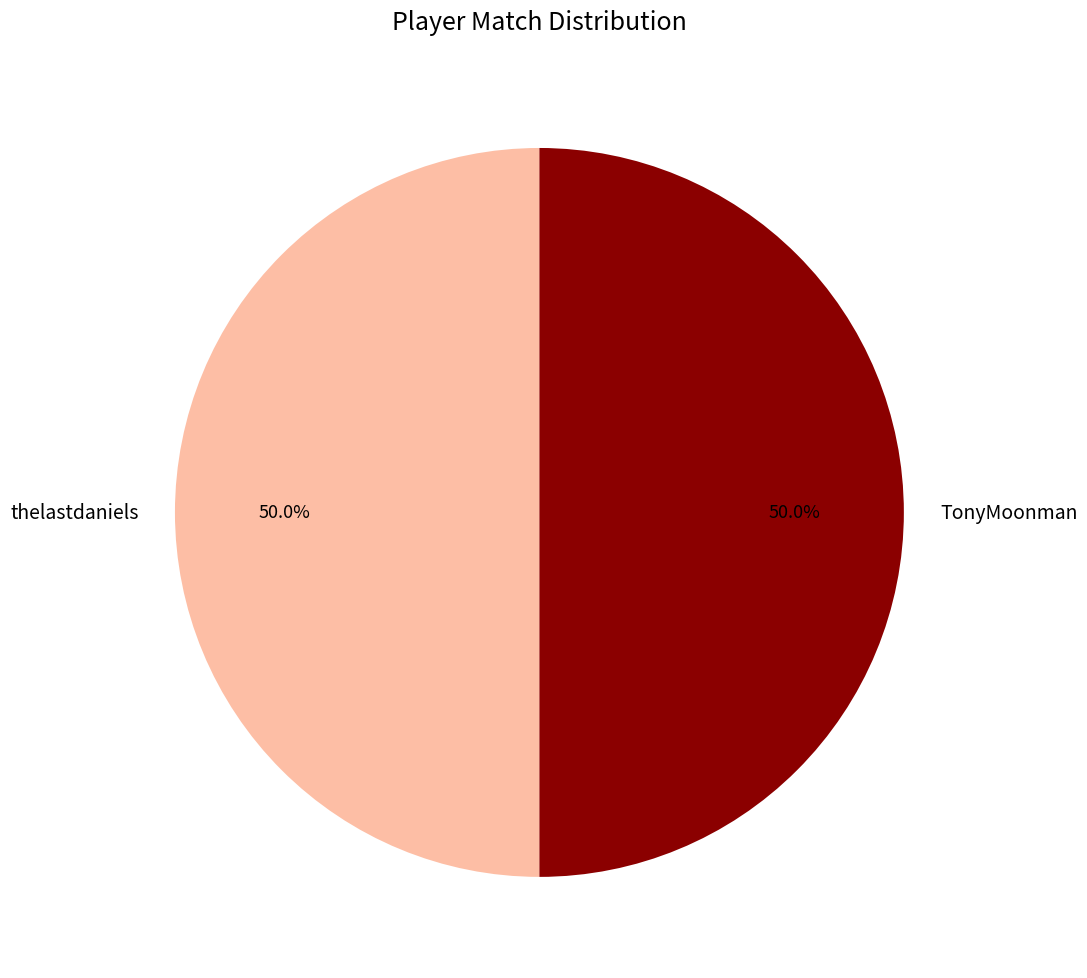

How much of the chart is everything except TonyMoonman?

50.0%